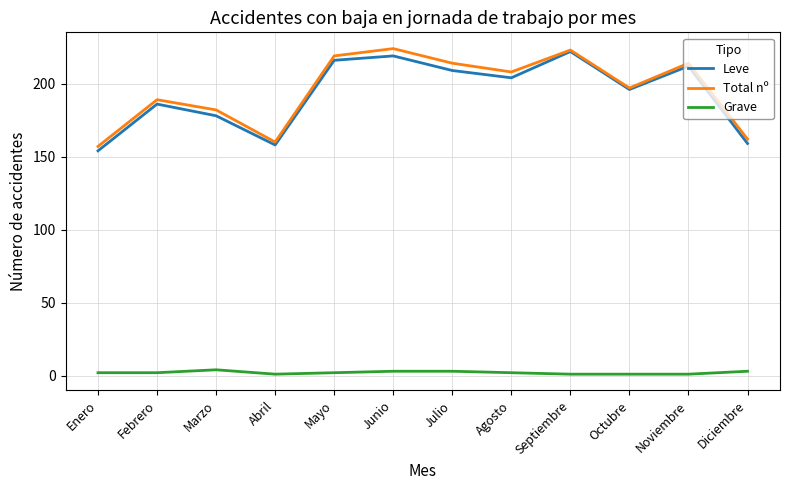

What is the total value across all series at Enero?

313